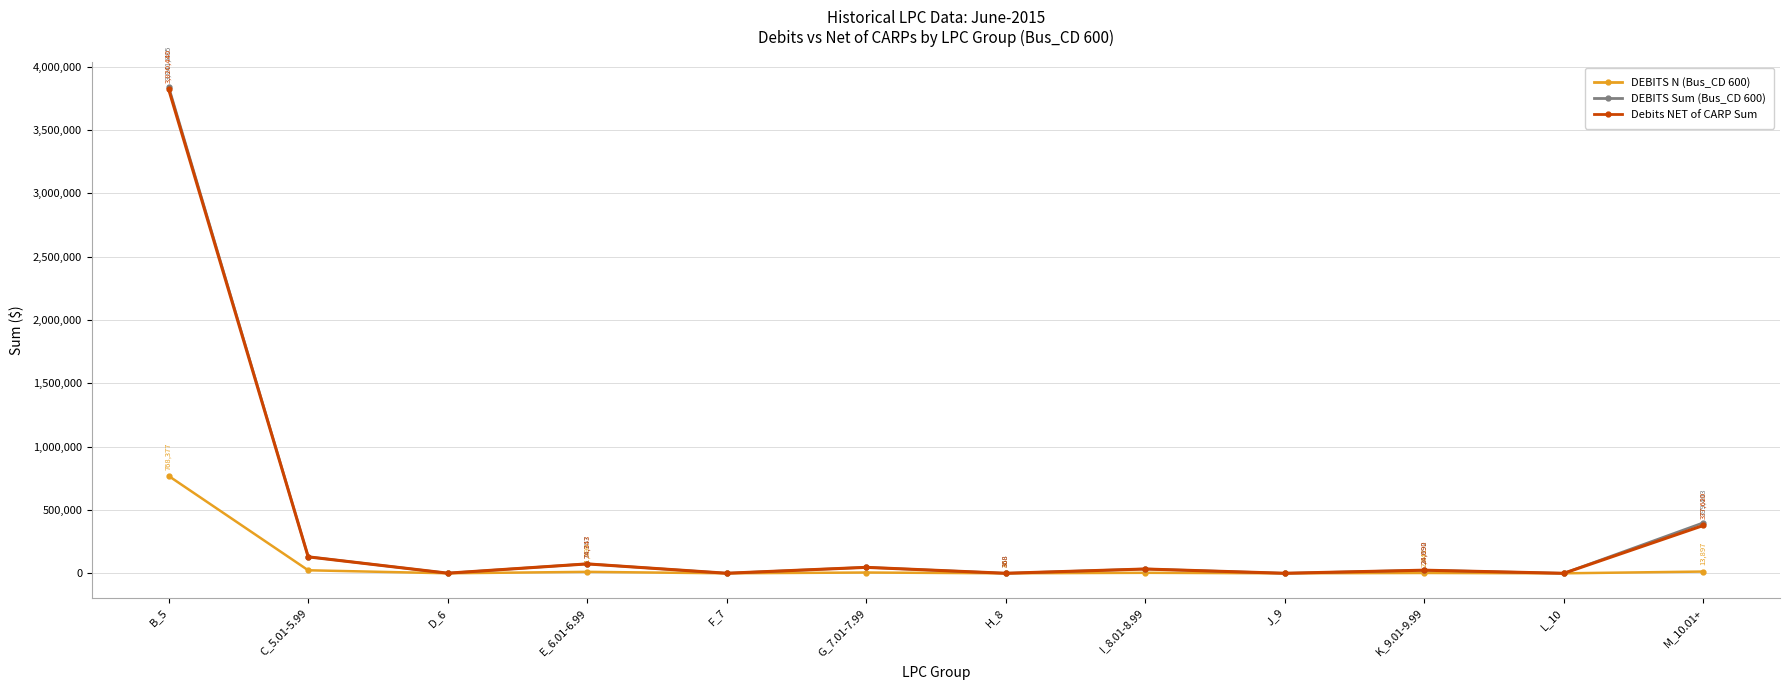

What is the label of the 3rd point from the right?

K_9.01-9.99